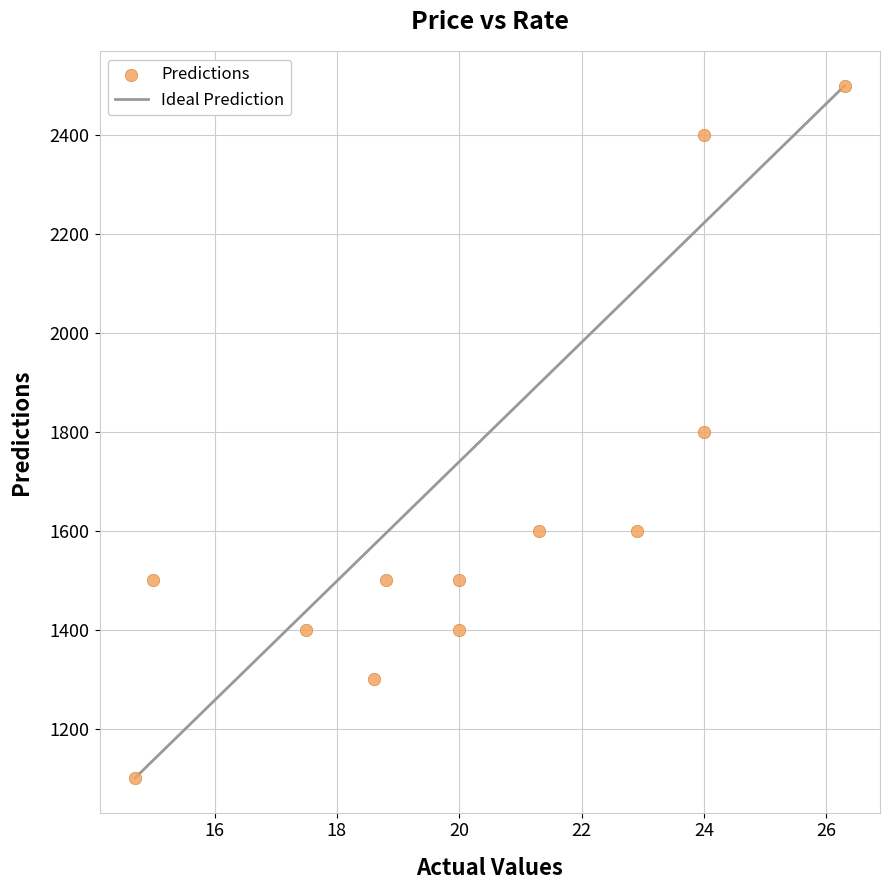

What is the average Y value?

1633